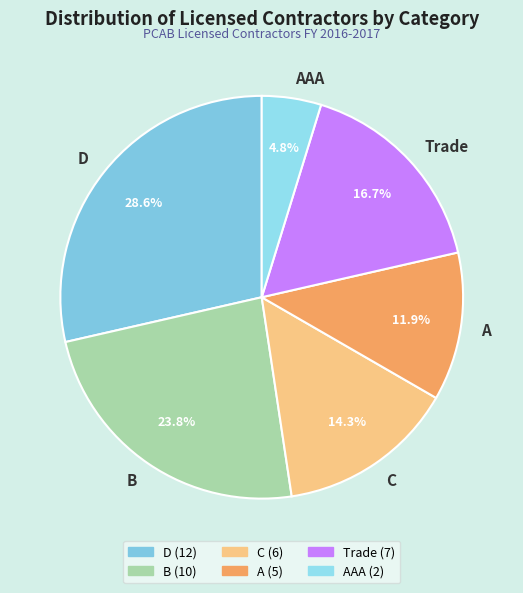

Which slice is the largest?

D